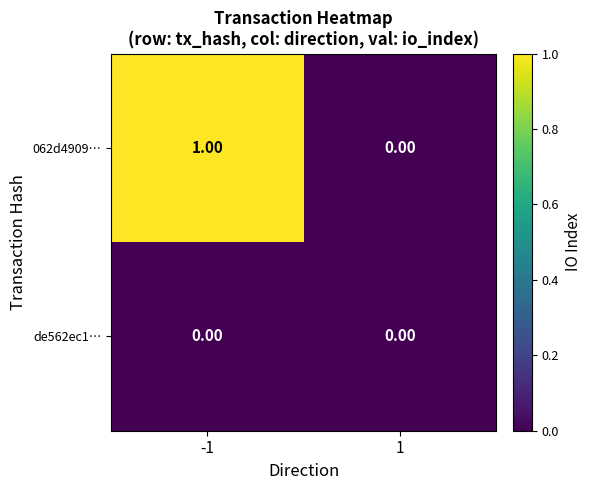

Which series has the largest total across all categories?

062d4909…